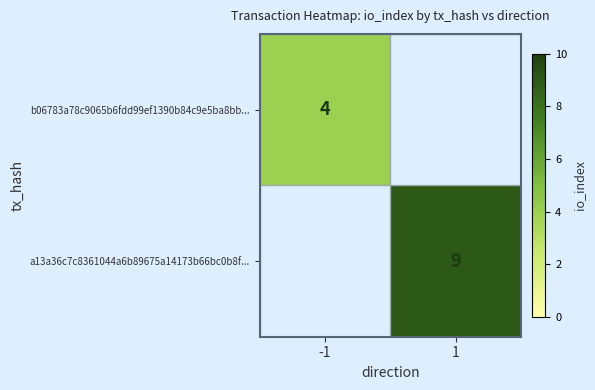

The value of b06783a78c9065b6fdd99ef1390b84c9e5ba8bb... at -1 is 2. True or false?

False